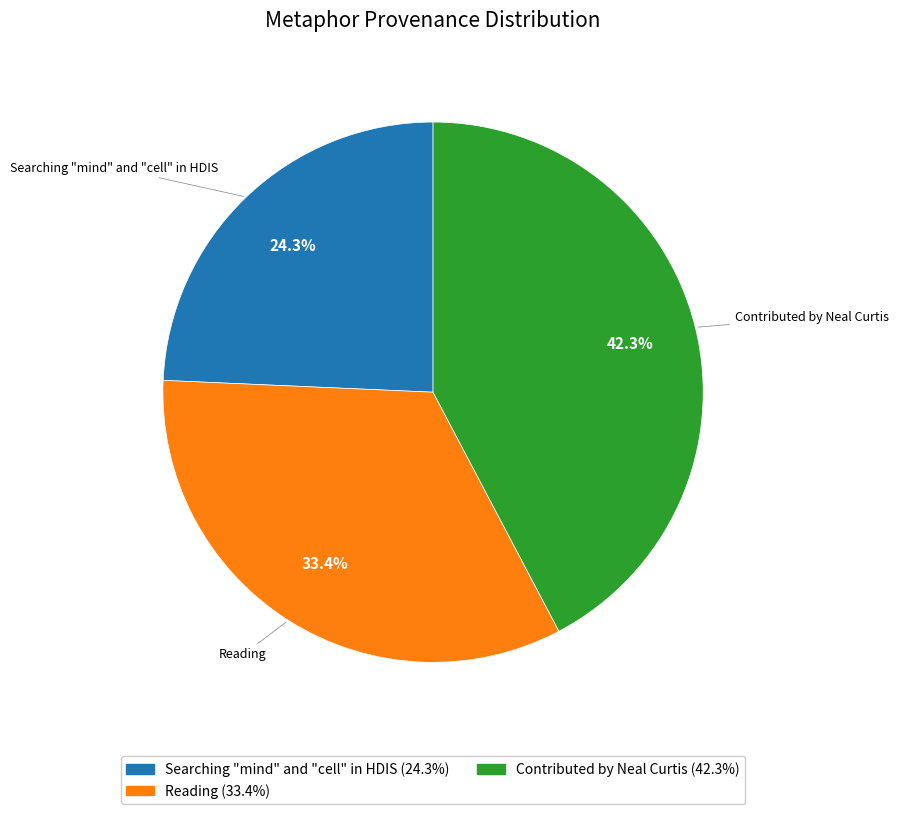

To the nearest percent, what is the difference between the Searching "mind" and "cell" in HDIS and Reading slice percentages?

9%